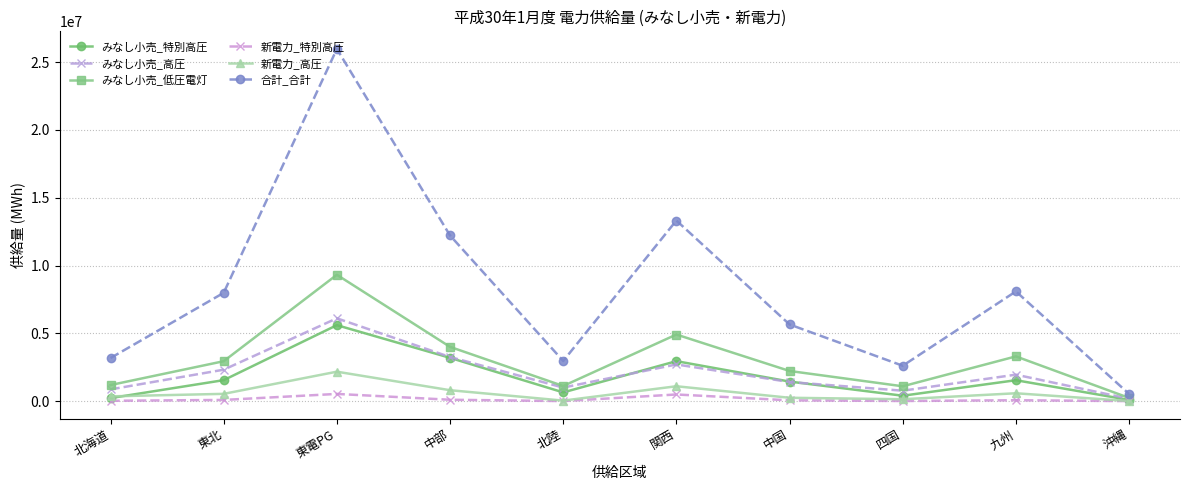

At which label does みなし小売_高圧 reach its peak?

東電PG